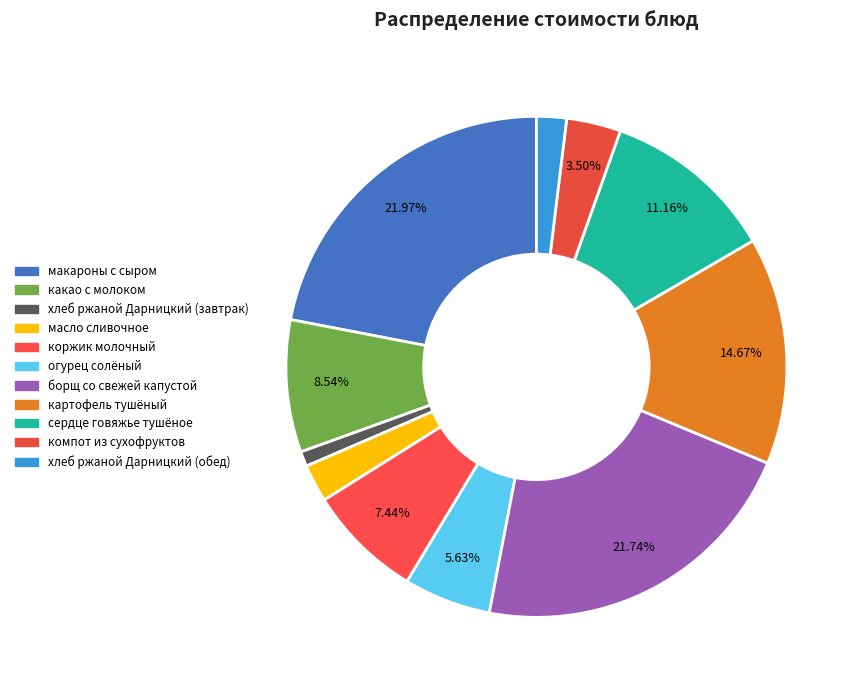

To the nearest percent, what is the average slice percentage?

9%